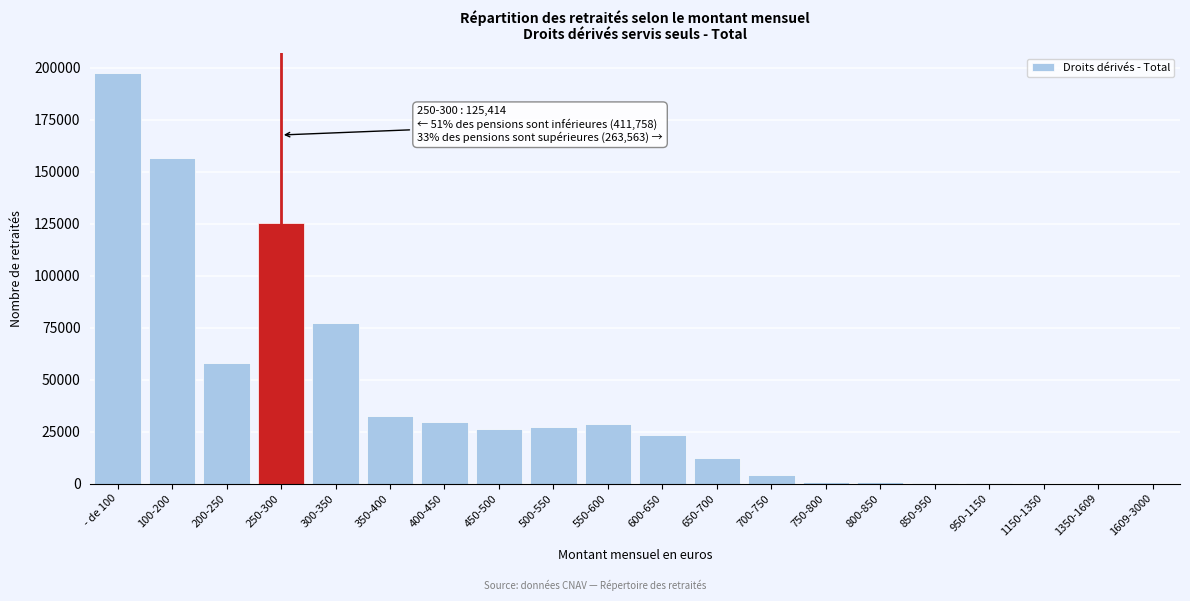

Where is the data nearest to the value 98650?

300-350